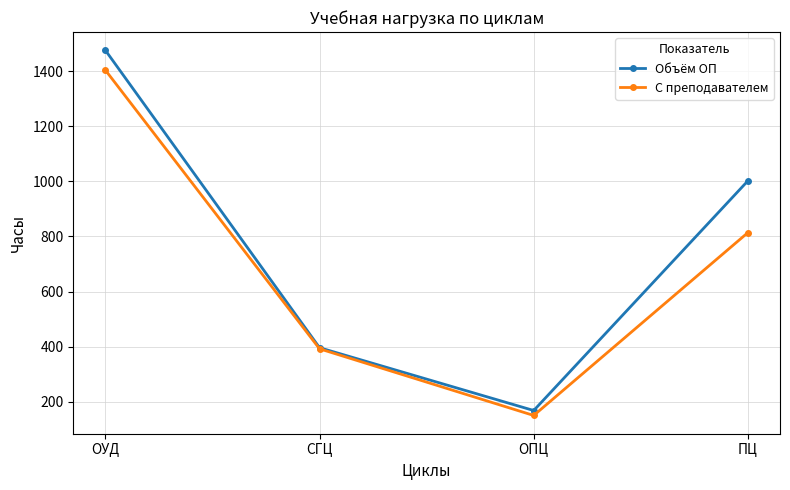

Which series has the widest spread of values?

Объём ОП